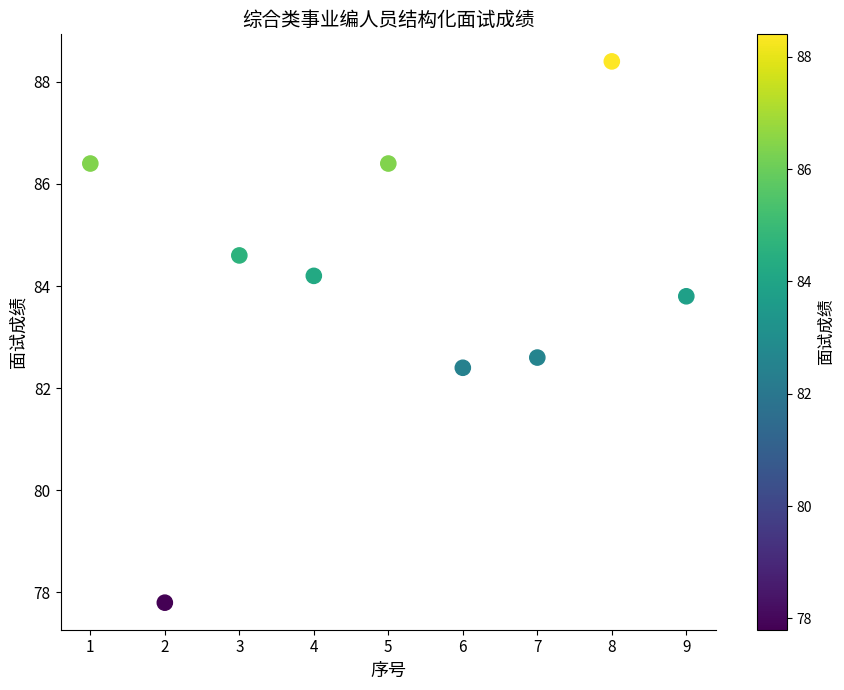

What Y value in the scatter plot is closest to 83?

82.6